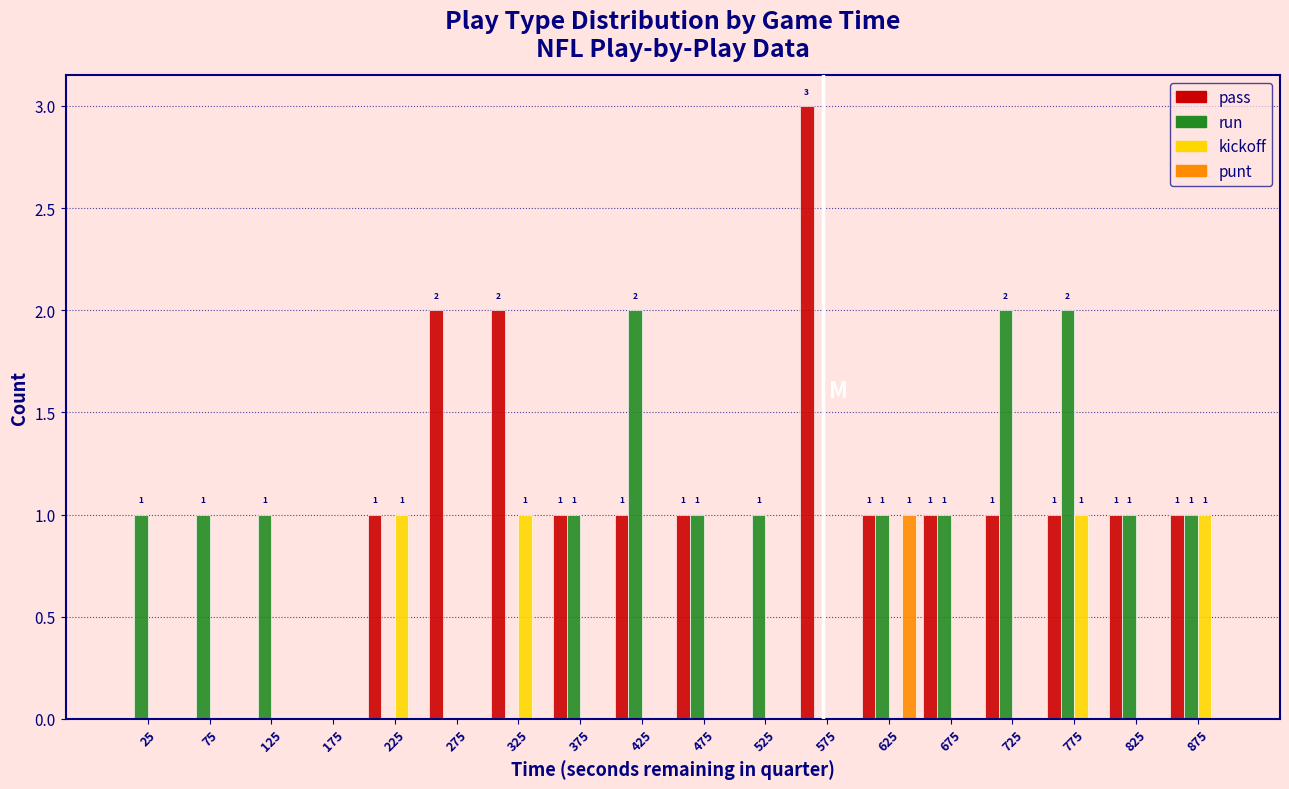

In the punt series, which range on the x-axis has the tallest bar?

600 to 650